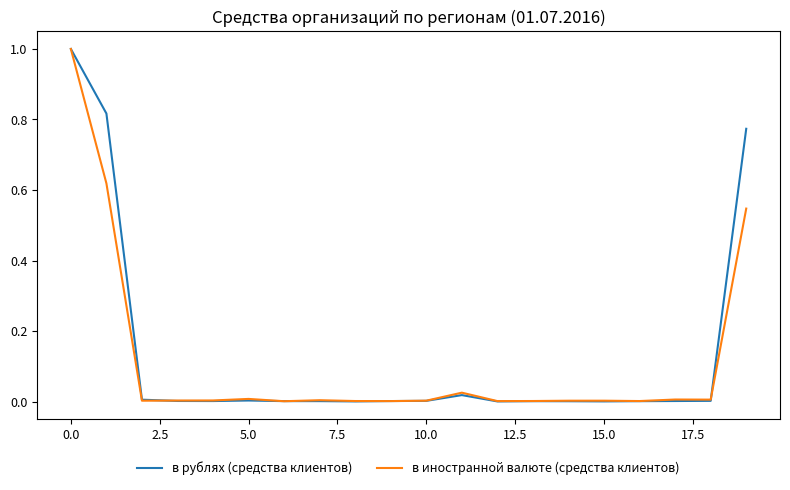

Does the chart display data point markers on the line(s)?

No